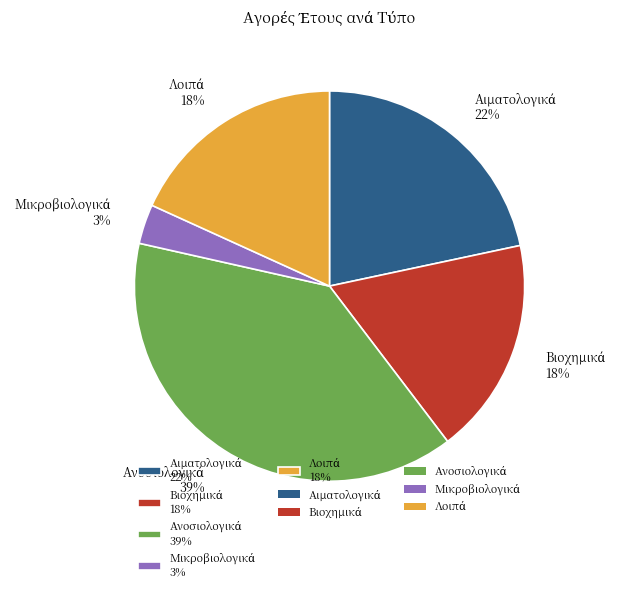

Count the number of slices in the pie.

5